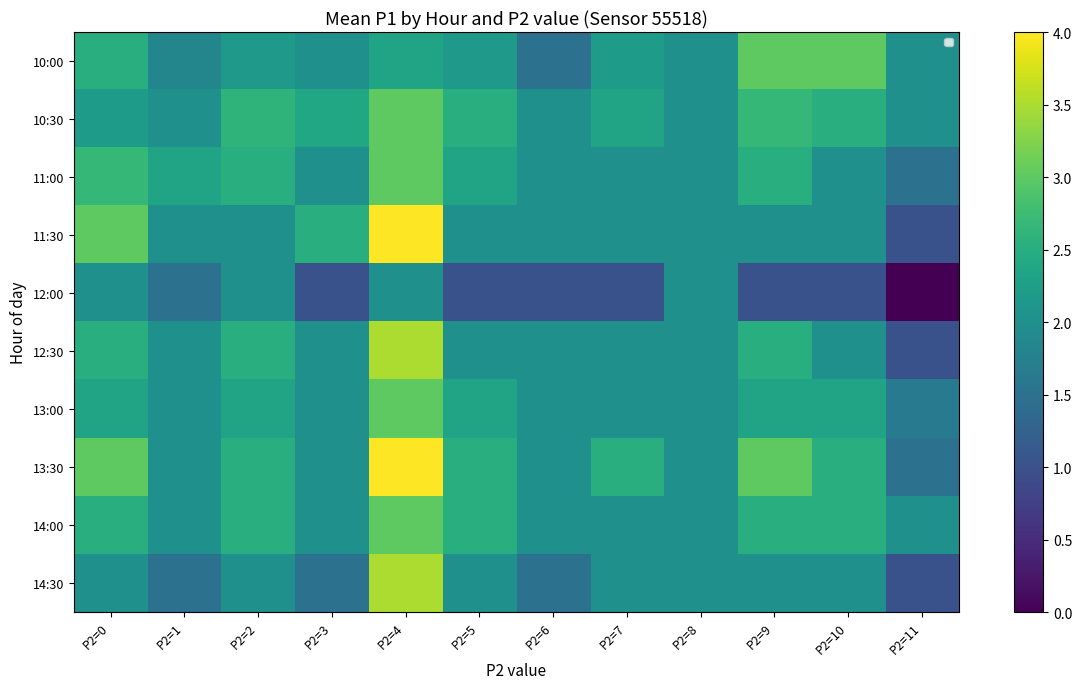

What is the maximum value shown in the chart?

4.0